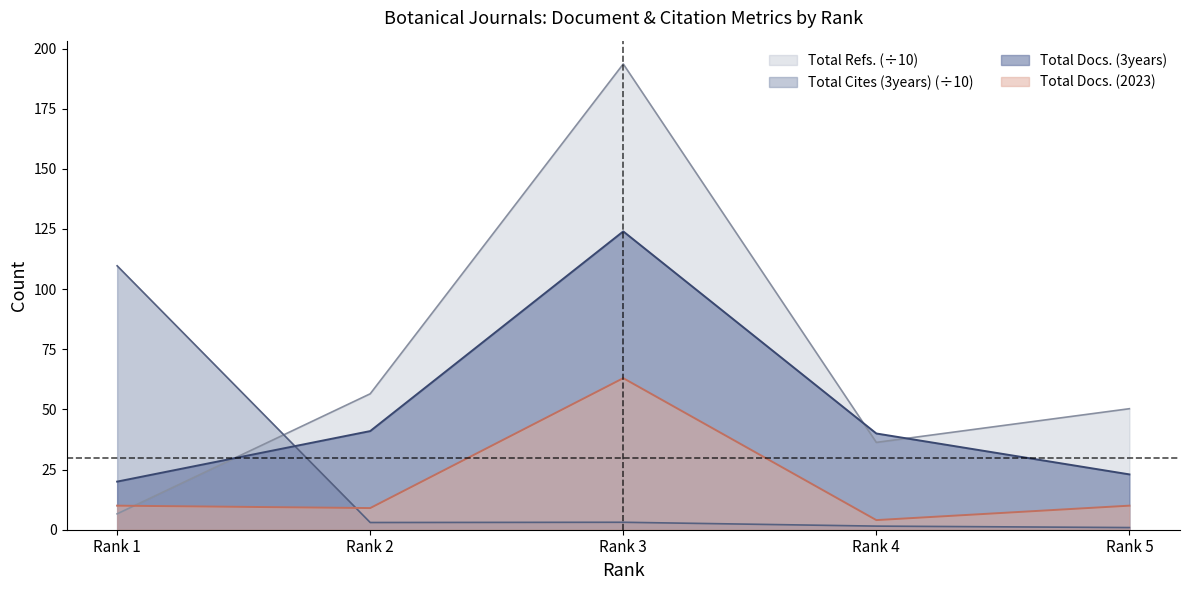

Between Rank 5 and Rank 3, which is larger?

Rank 3